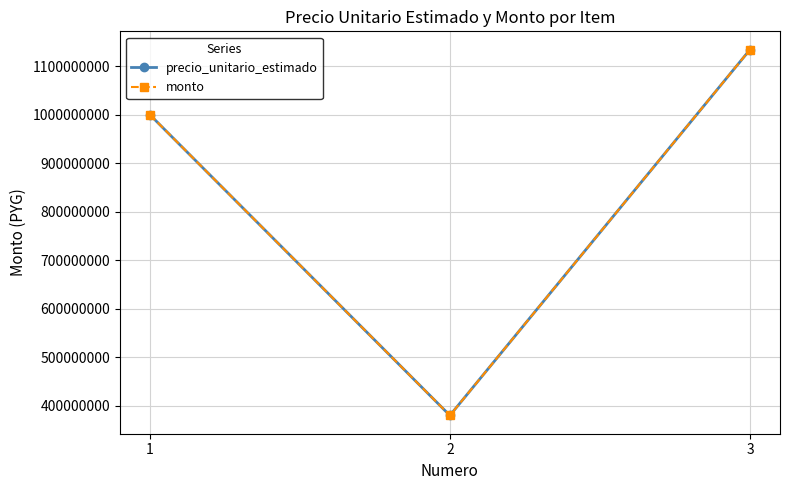

List the series in order of their peak value, highest first.

precio_unitario_estimado, monto